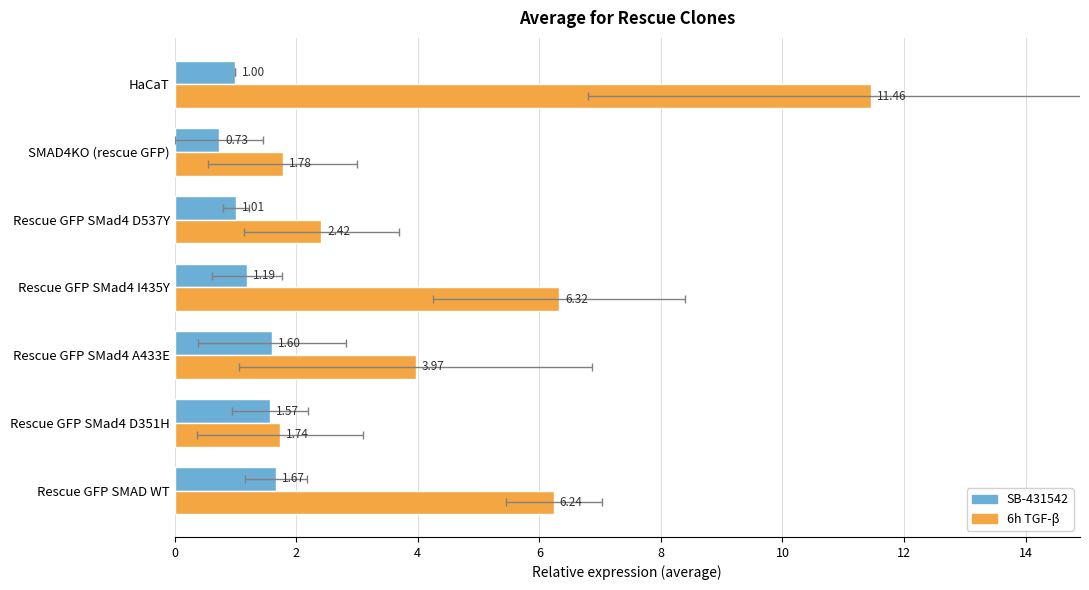

True or false: 6h TGF-β has a value of 9.2 at Rescue GFP SMad4 I435Y.

False